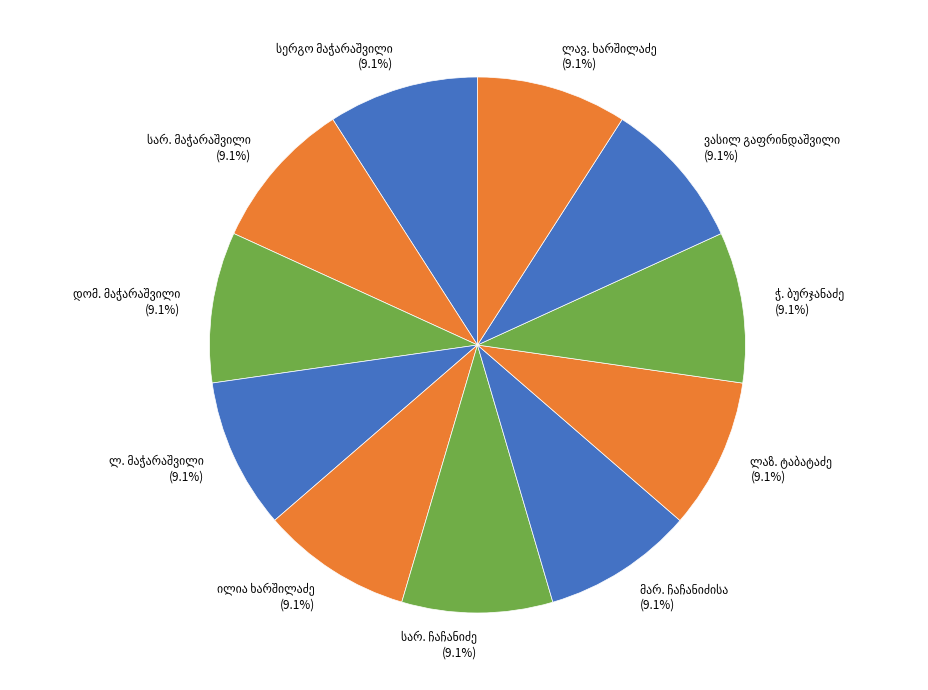

Does any single category account for the majority?

No